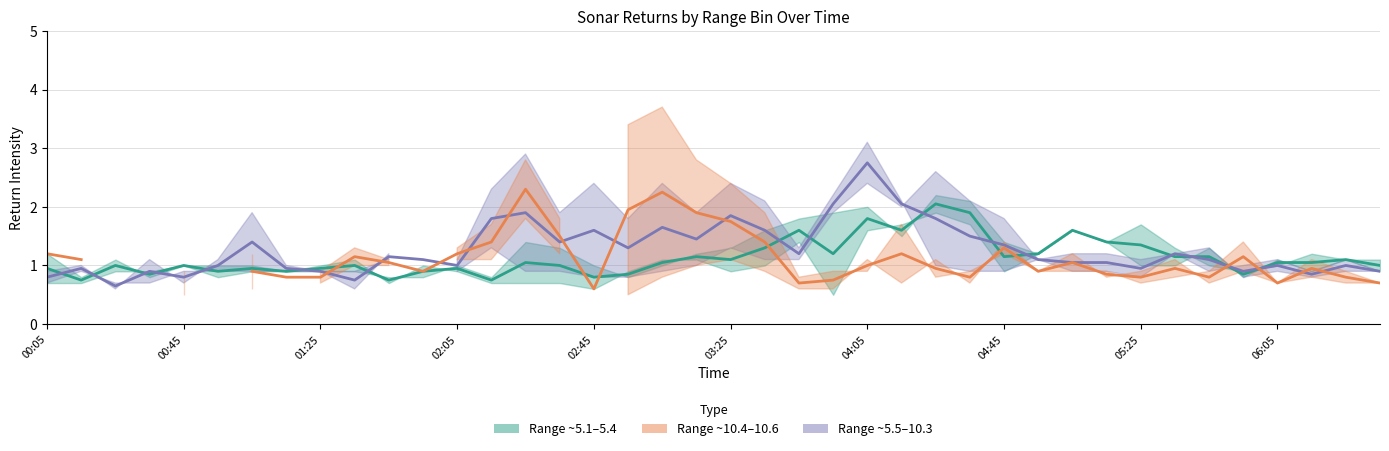

Rank the series by their maximum value, from lowest to highest.

Range ~5.1–5.4 (mid), Range ~10.4–10.6 (mid), Range ~5.5–10.3 (mid)